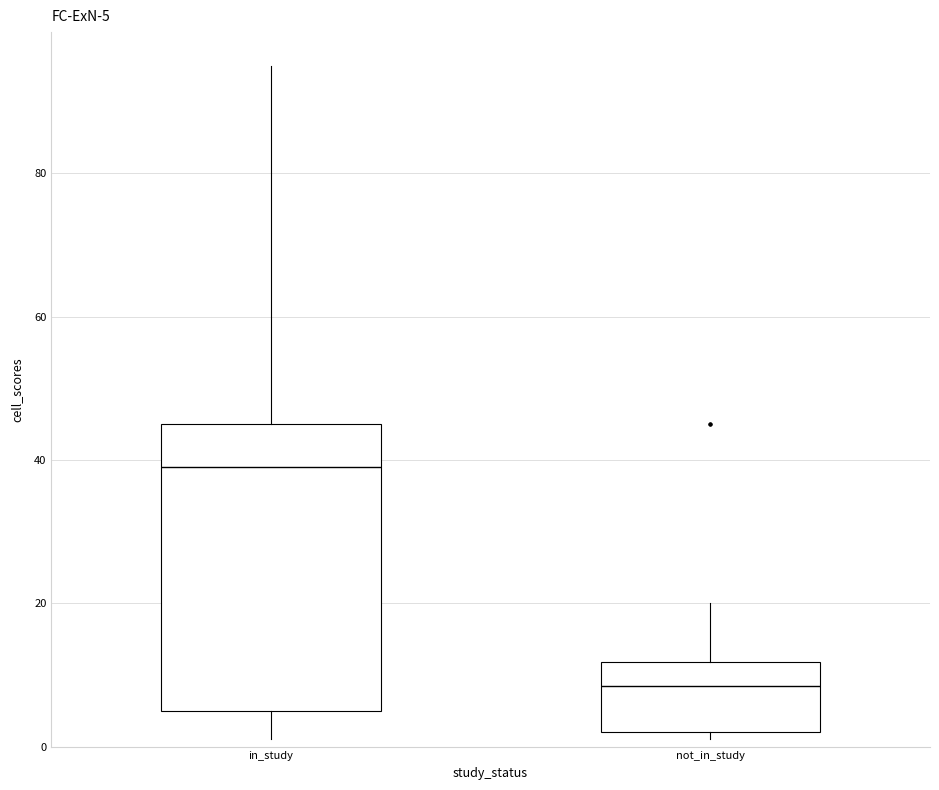

Which box has the lowest median line?

not_in_study